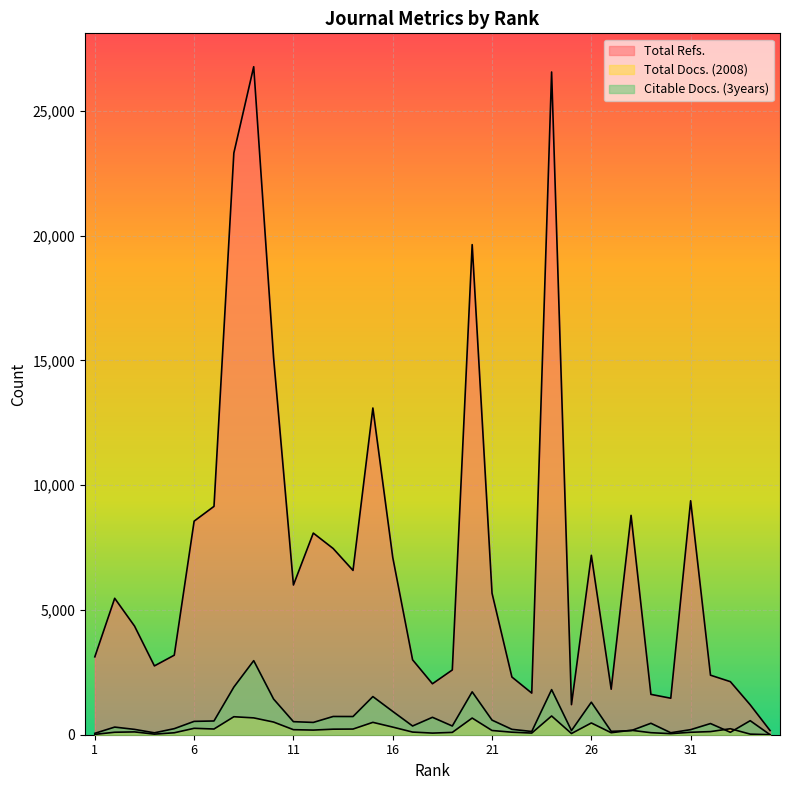

True or false: Total Refs. and Citable Docs. (3years) intersect in this chart.

False